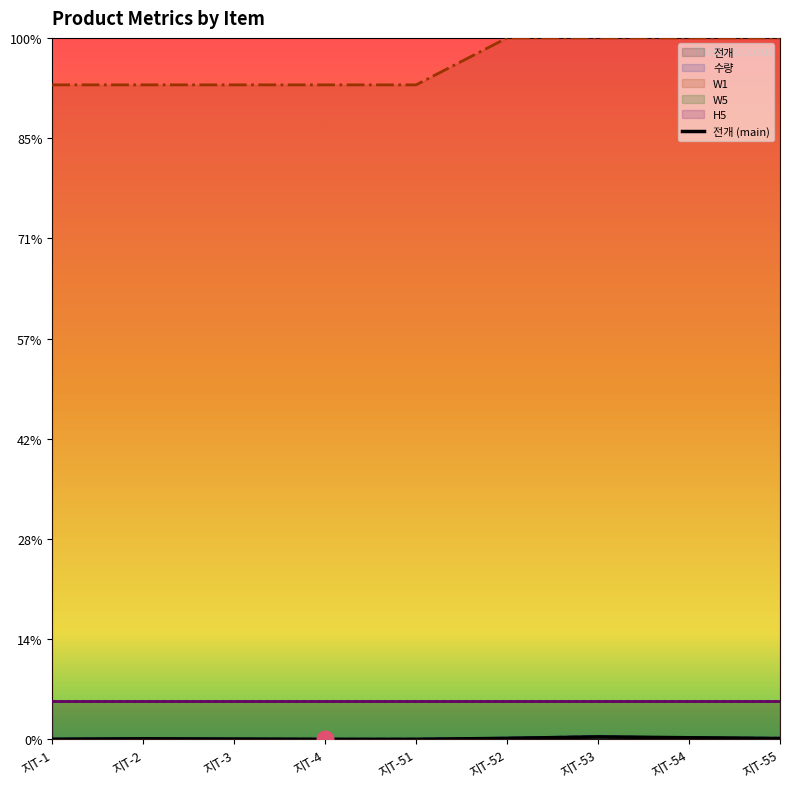

Which series has the largest range (max minus min)?

W1